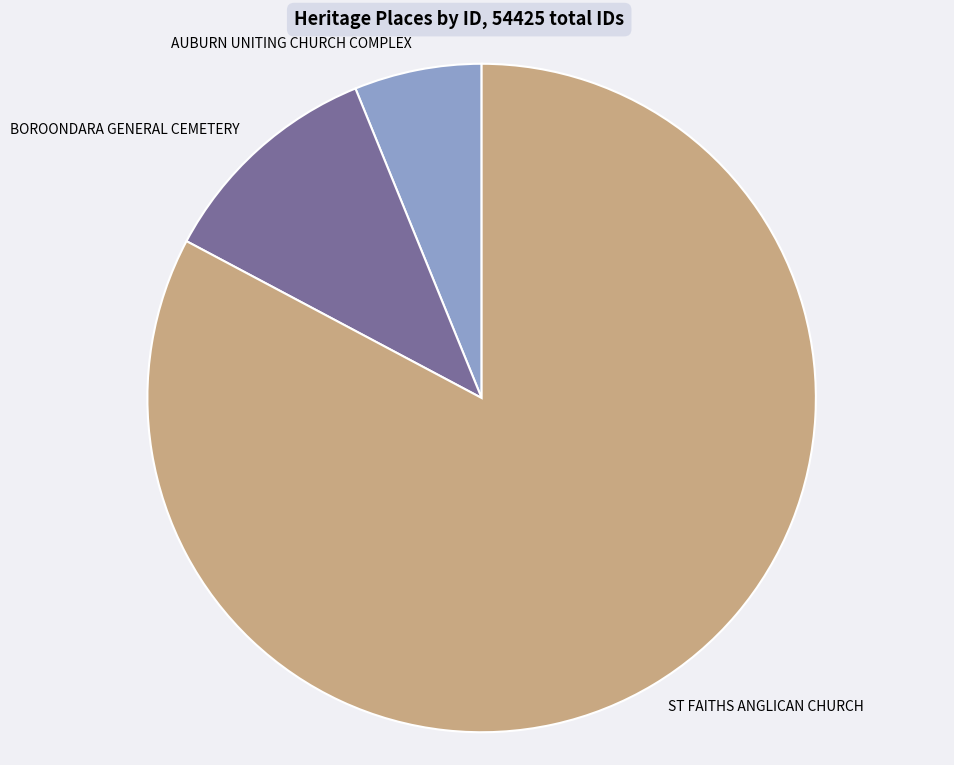

Is the sum of BOROONDARA GENERAL CEMETERY and AUBURN UNITING CHURCH COMPLEX greater than half?

No